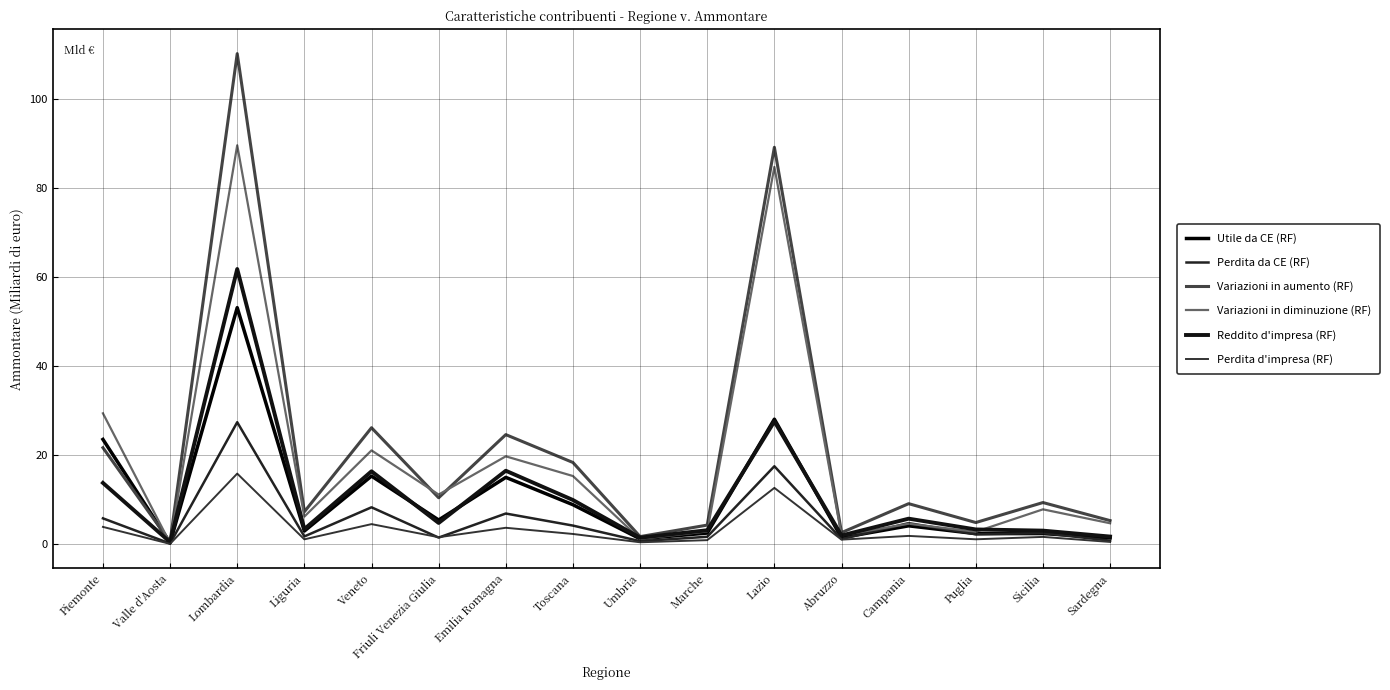

Does the chart have visible grid lines?

Yes